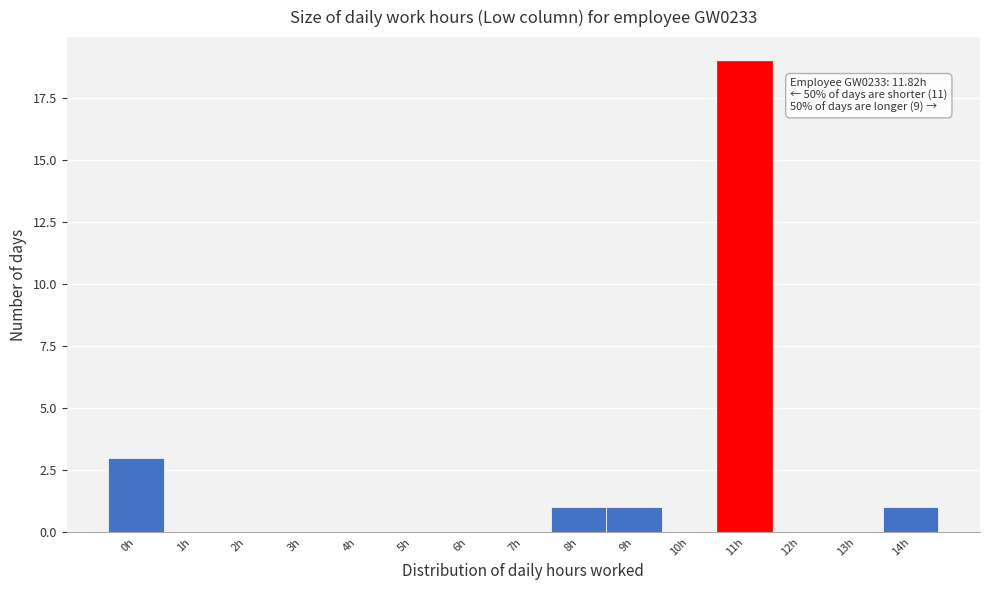

Reading left to right, list all the values displayed in this chart.

0h=3	1h=0	2h=0	3h=0	4h=0	5h=0	6h=0	7h=0	8h=1	9h=1	10h=0	11h=19	12h=0	13h=0	14h=1